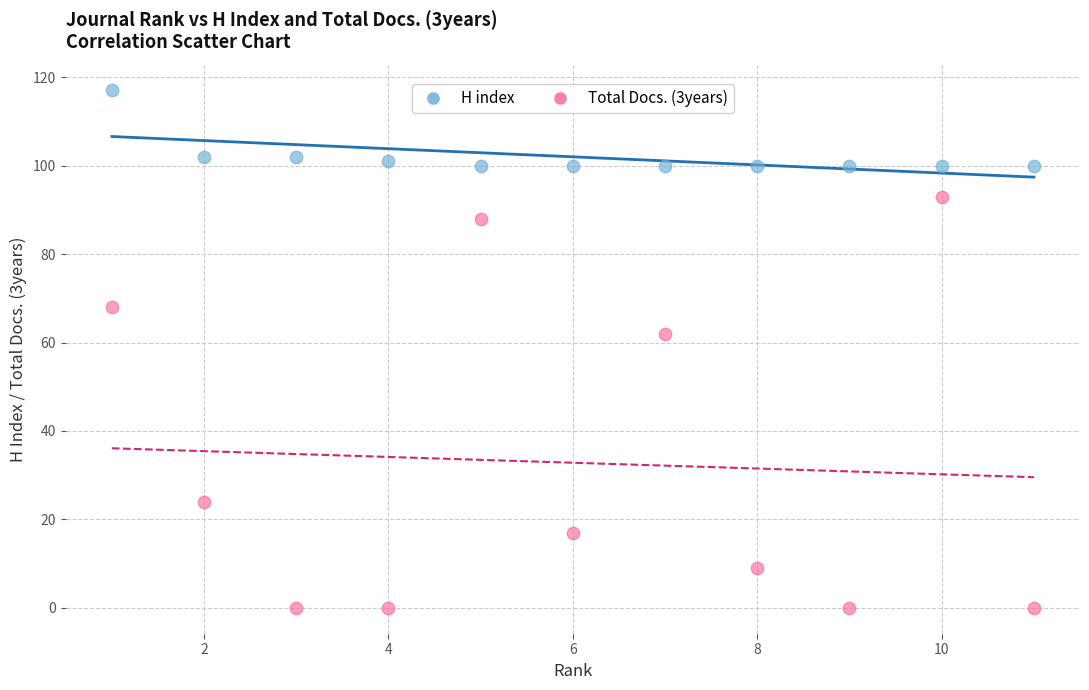

Across all series, what Y value is closest to 58?

62